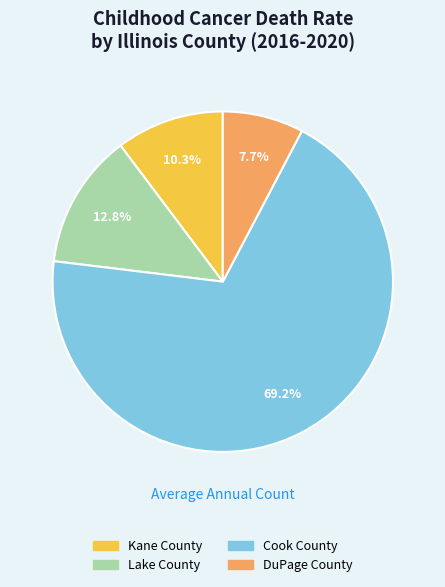

Is the sum of Lake County and Kane County greater than half?

No